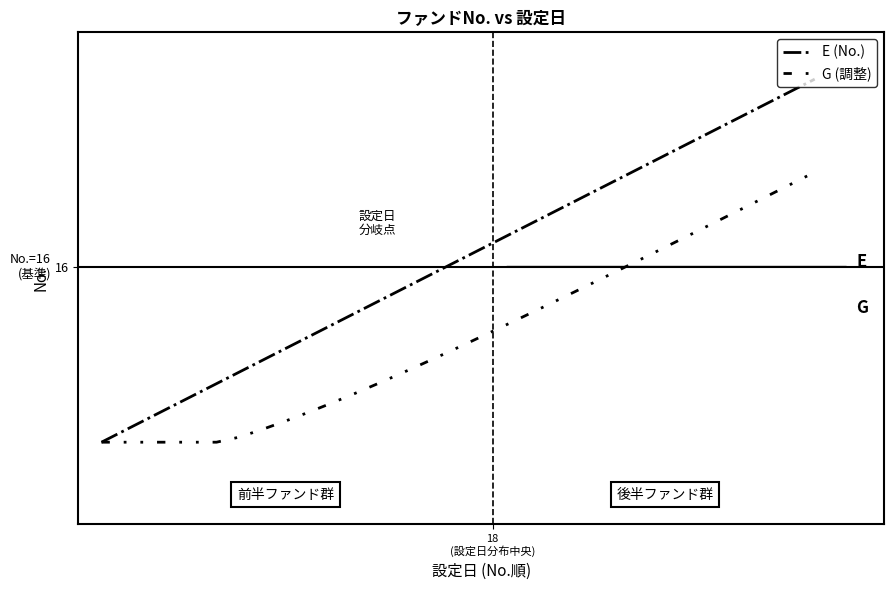

What are all the series names shown in the legend?

E (No.), G (調整)